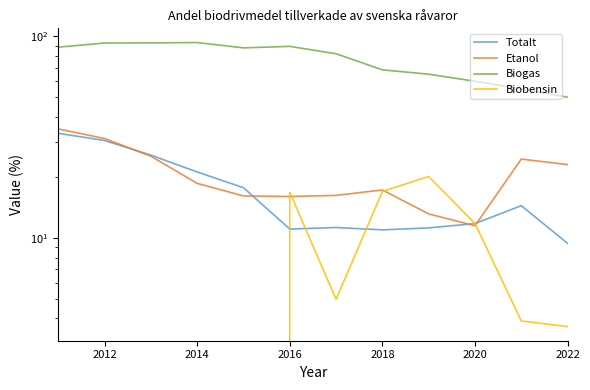

How many distinct data groups are displayed?

4